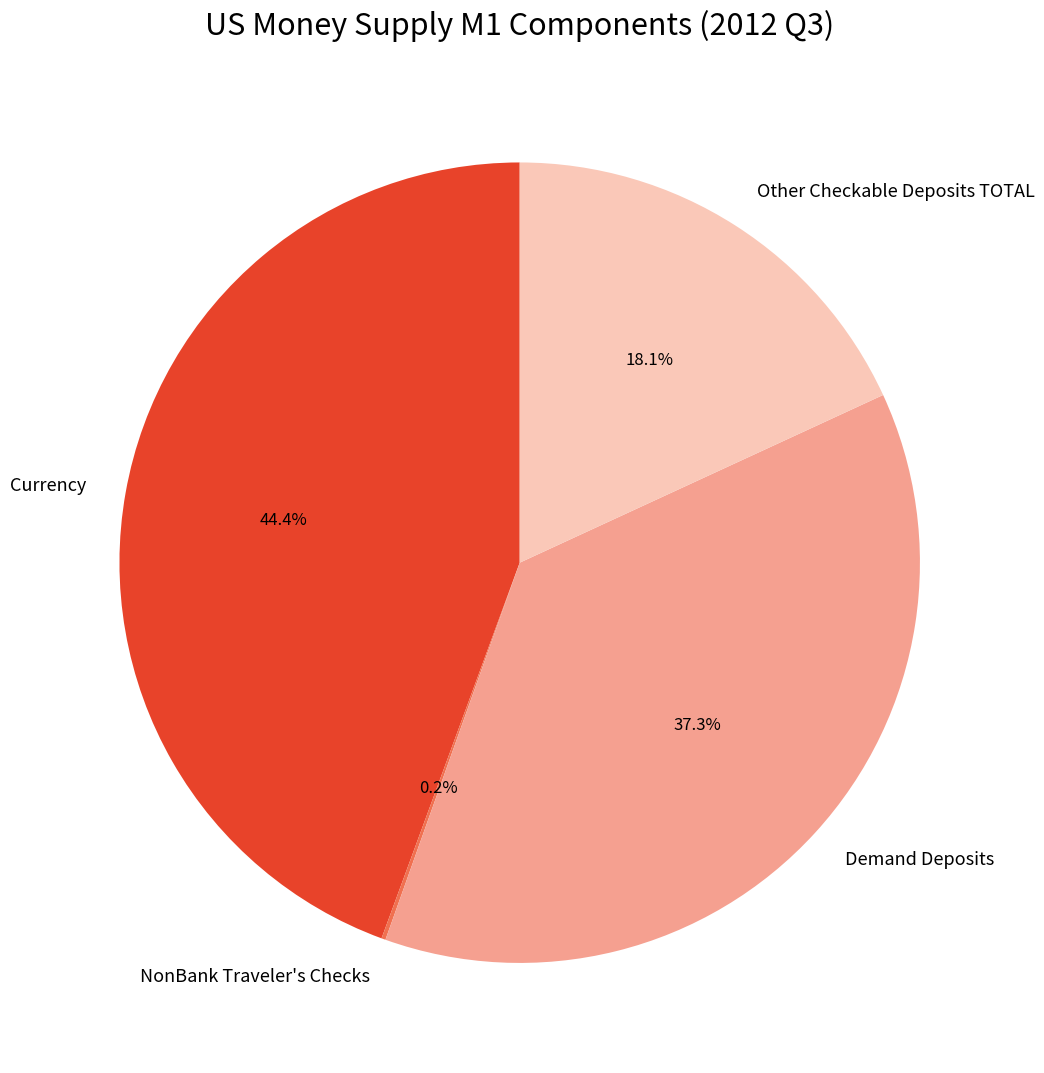

Is there a majority slice in this chart?

No